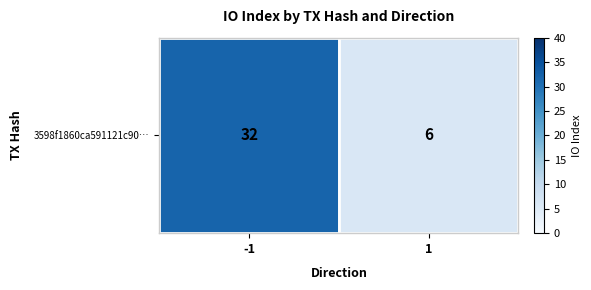

Reading left to right, what are all the values shown in this chart?

-1=32	1=6